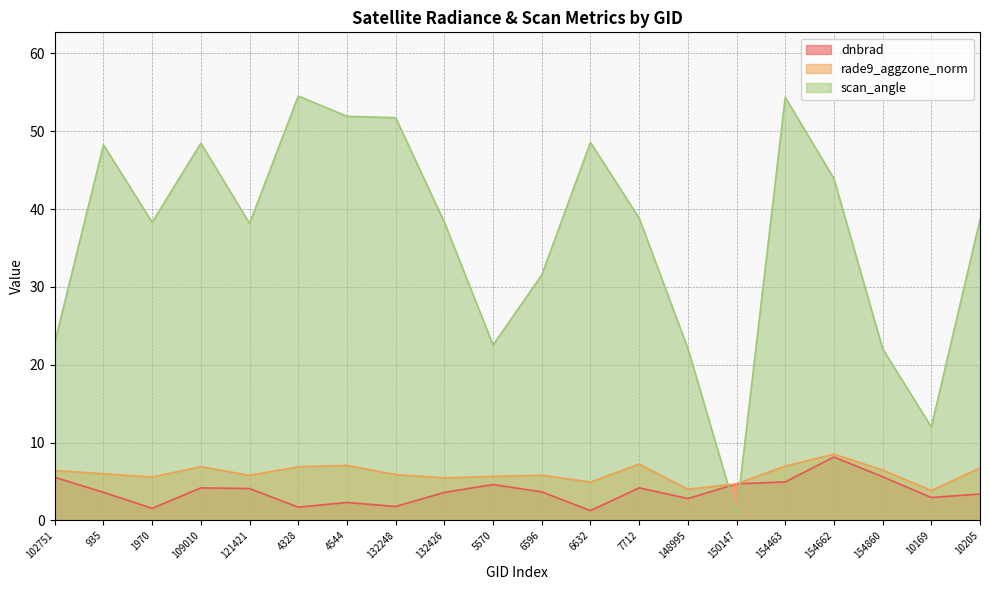

What is the label of the 3rd point from the right?

154860